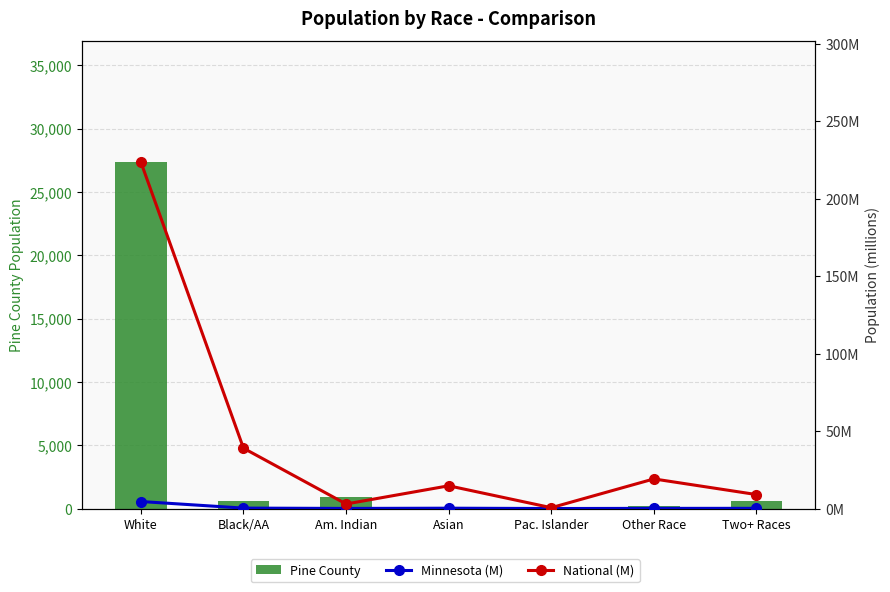

What is the difference between the maximum and minimum values in the National (M) series?

223.0